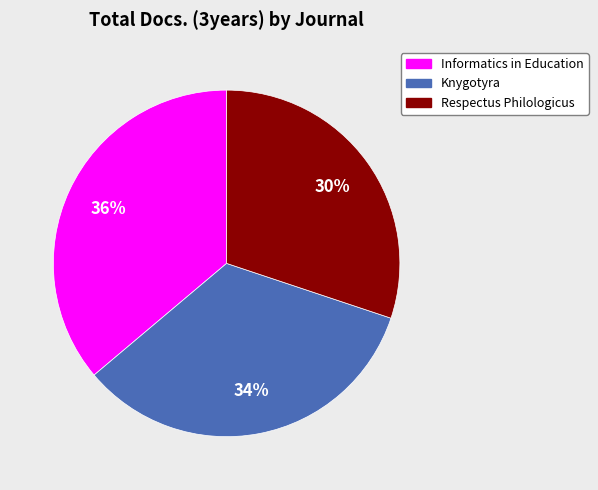

Combined, do Knygotyra and Informatics in Education account for over 50%?

Yes